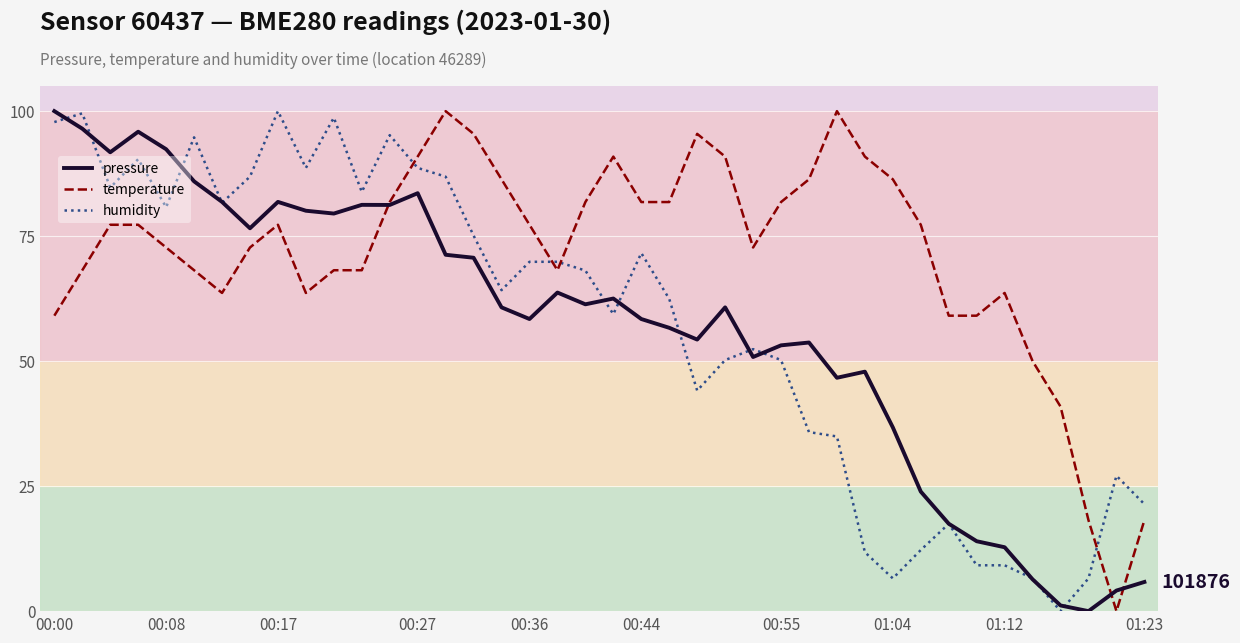

What is the highest value of the pressure series?

100.0